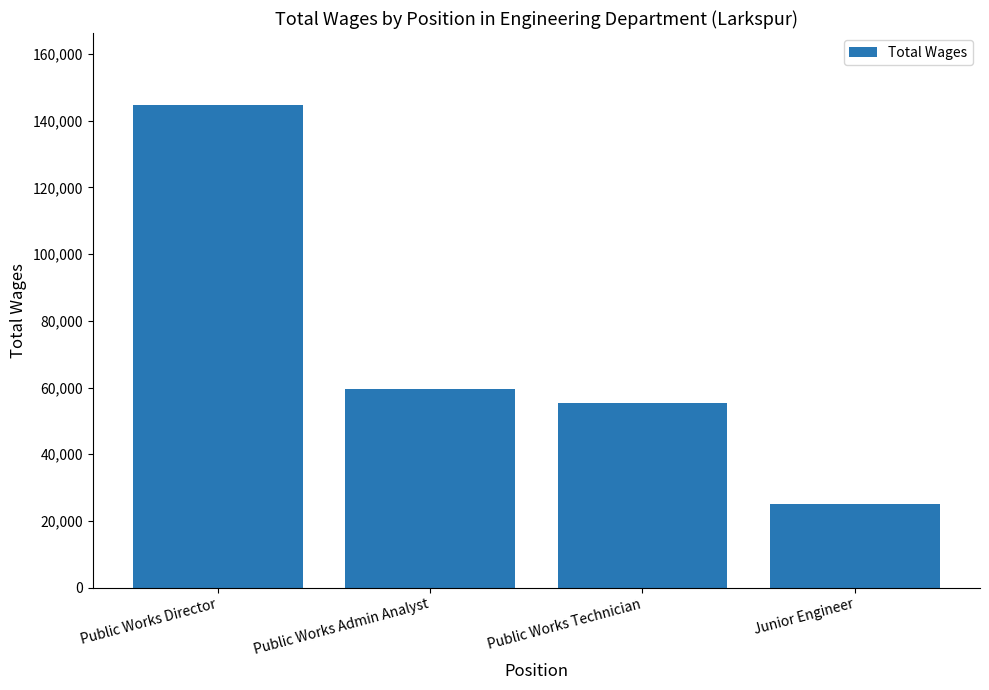

What is the minimum value shown in the chart?

25009